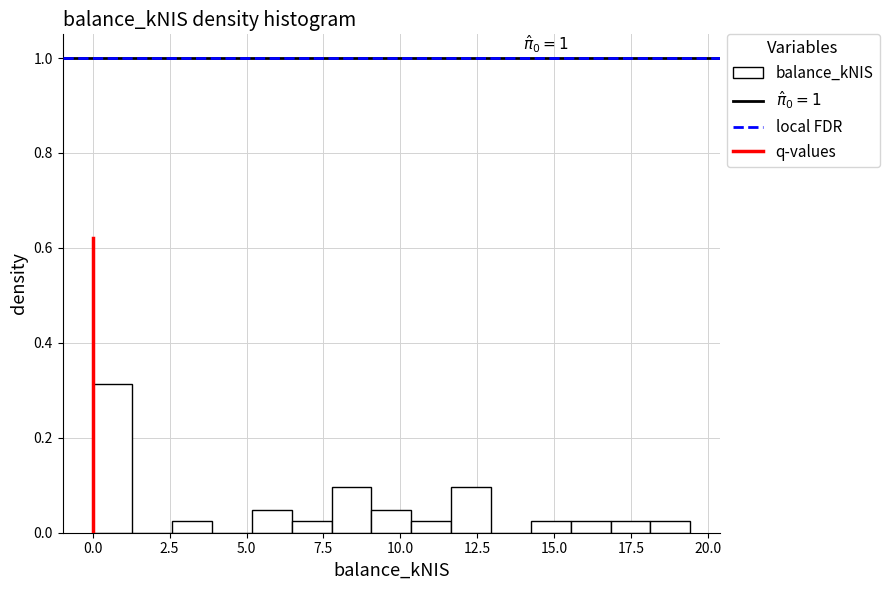

Read against the x-axis, roughly where is the centre of the tallest bar?

0.5